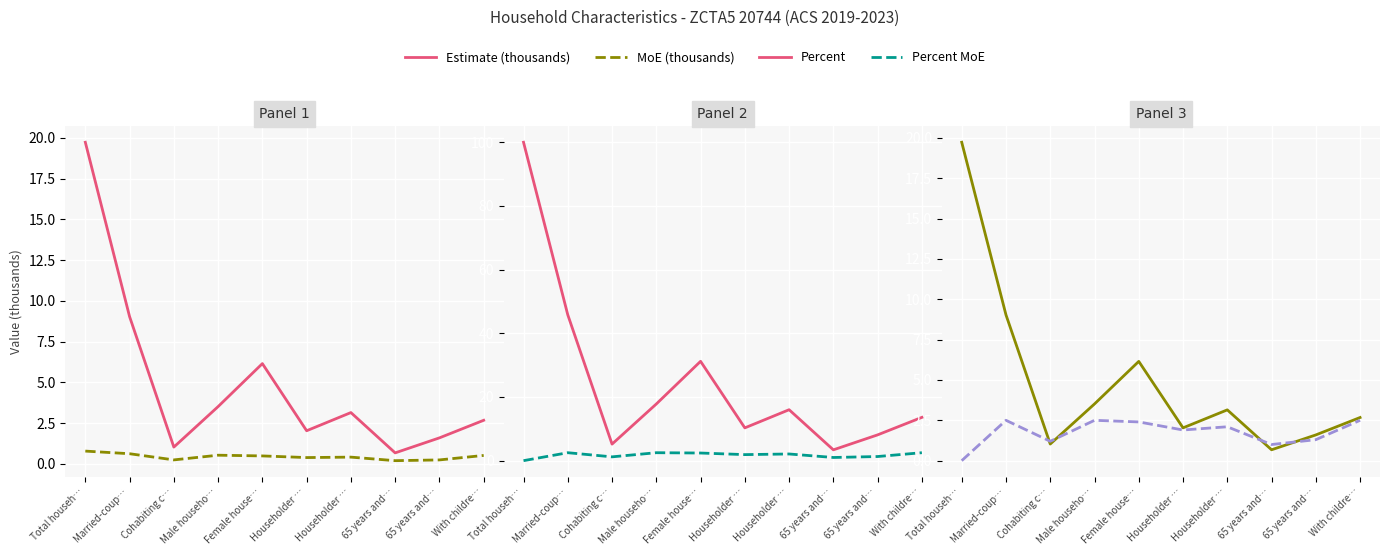

How many interior local valleys does the Percent series have?

3